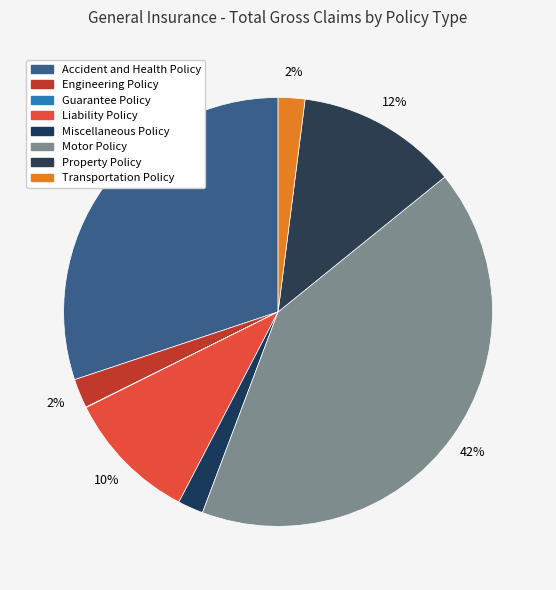

Which category has the biggest portion of the pie?

Motor Policy